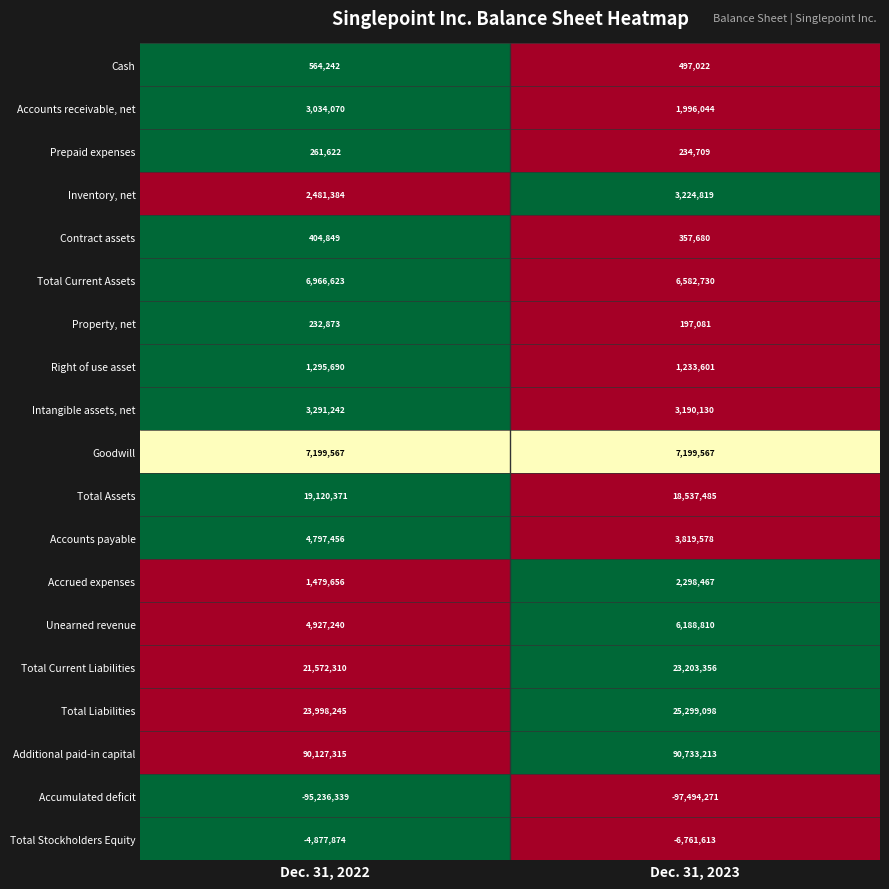

What is the difference between the maximum and minimum values in the Unearned revenue series?

1261570